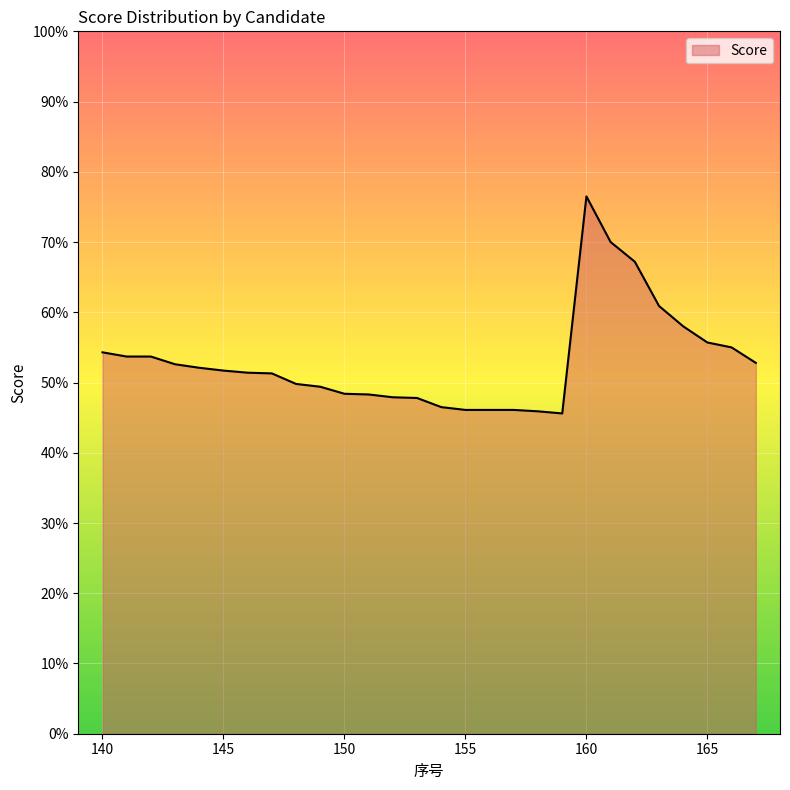

What is the sum of all values?

1484.8